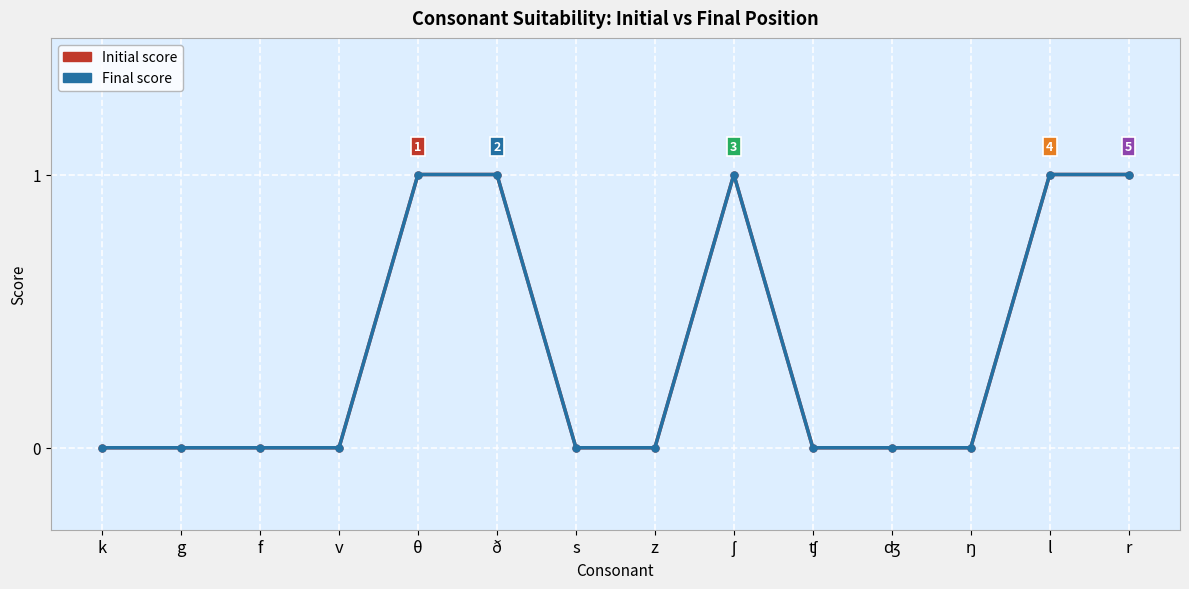

What is the total value across all series at r?

2